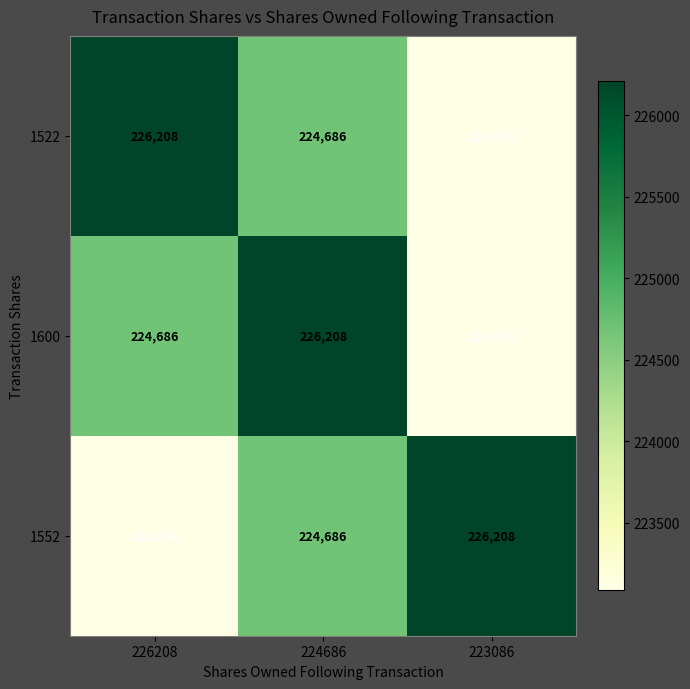

Reading left to right, what are all the values shown in this chart?

1522: 226208	224686	223086
1600: 224686	226208	223086
1552: 223086	224686	226208